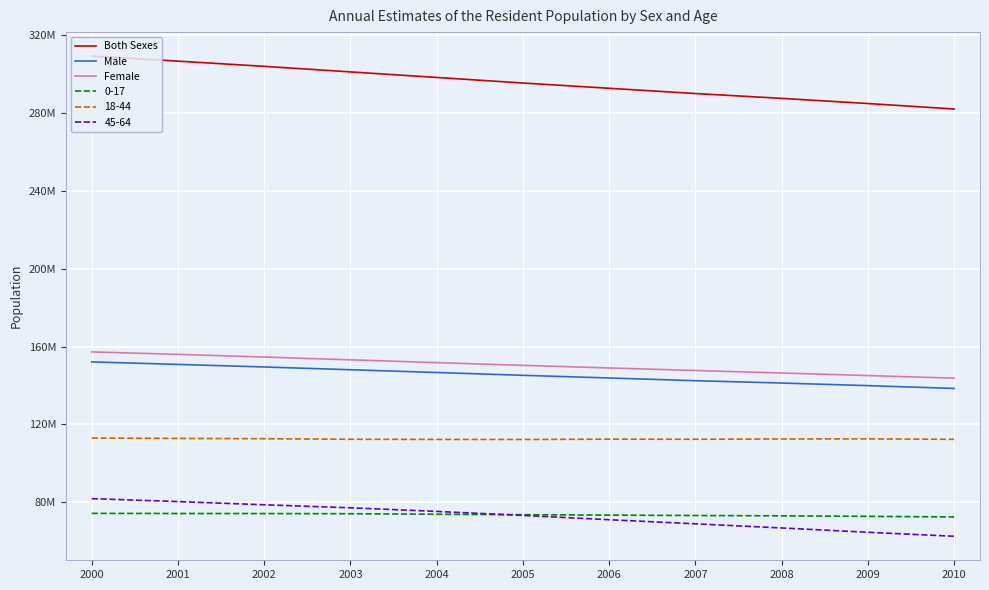

Is this an area chart (filled region under the line)?

No